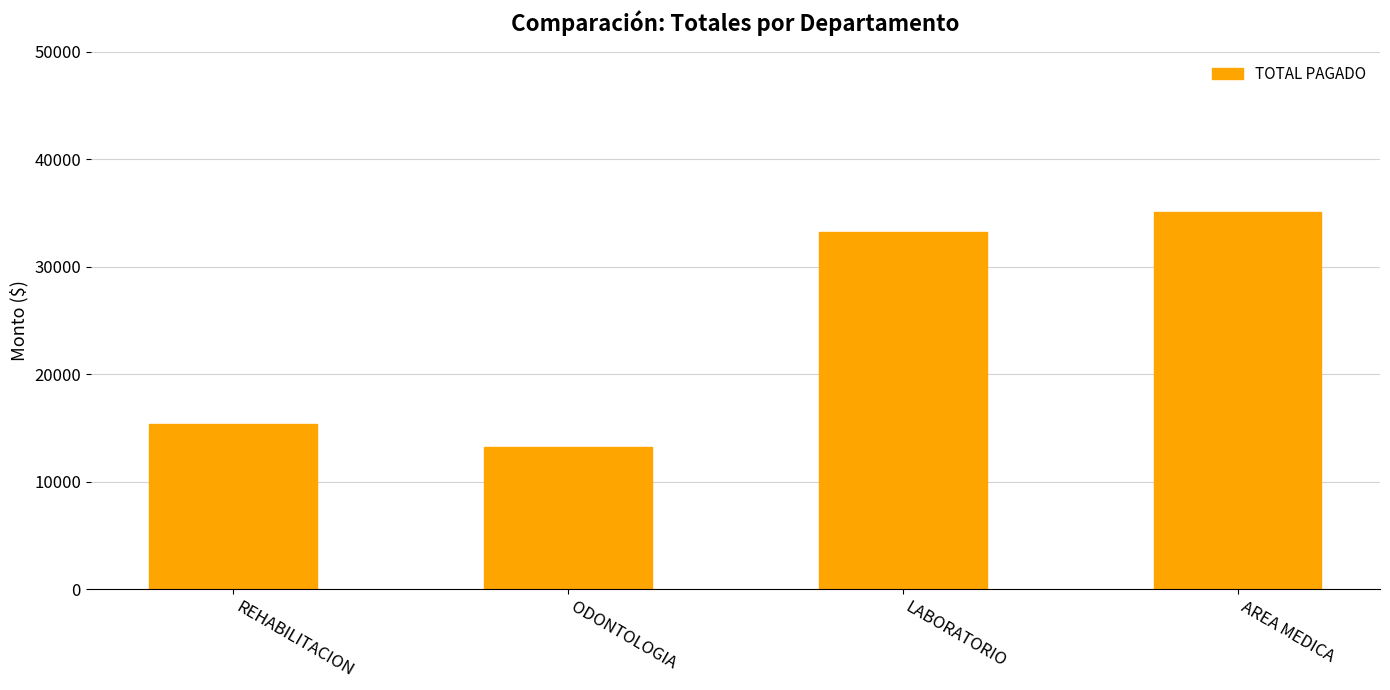

Reading left to right, what are all the values shown in this chart?

15422.2	13256.5	33282.1	35088.4